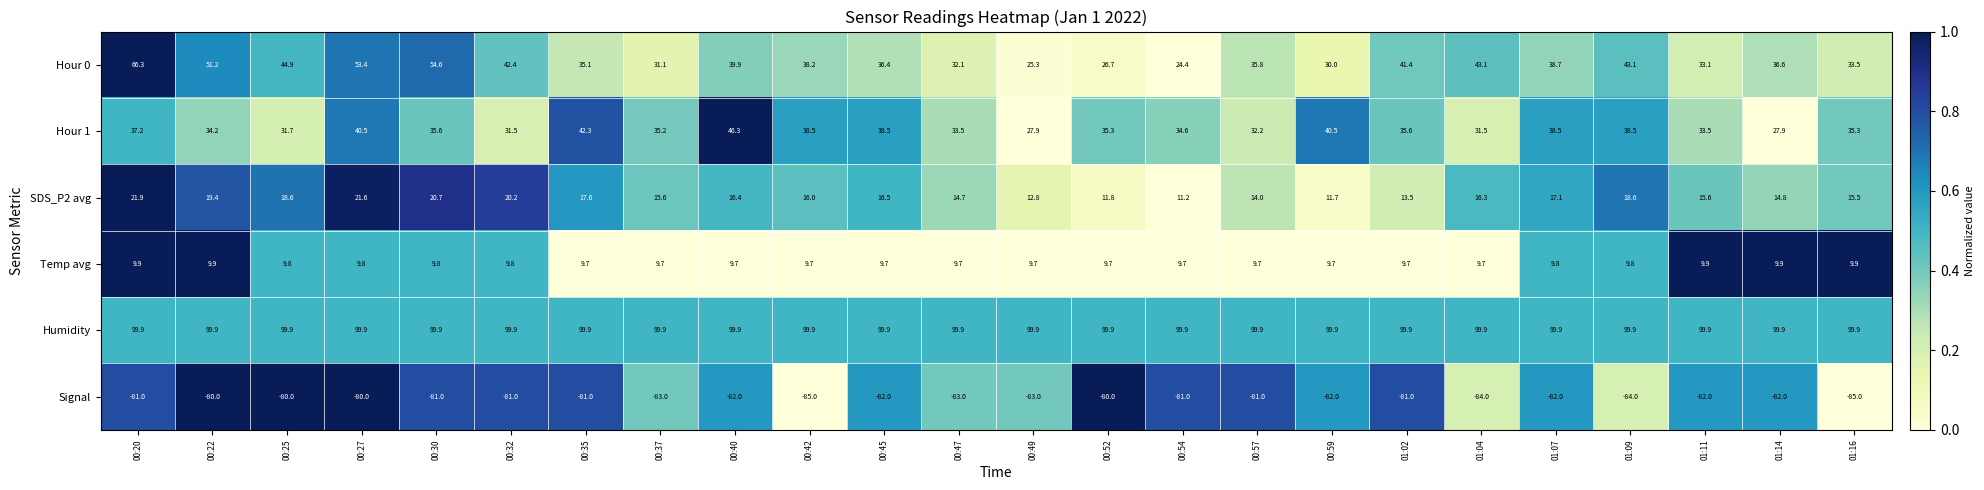

The Humidity series shows 174.4 at 00:47. True or false?

False